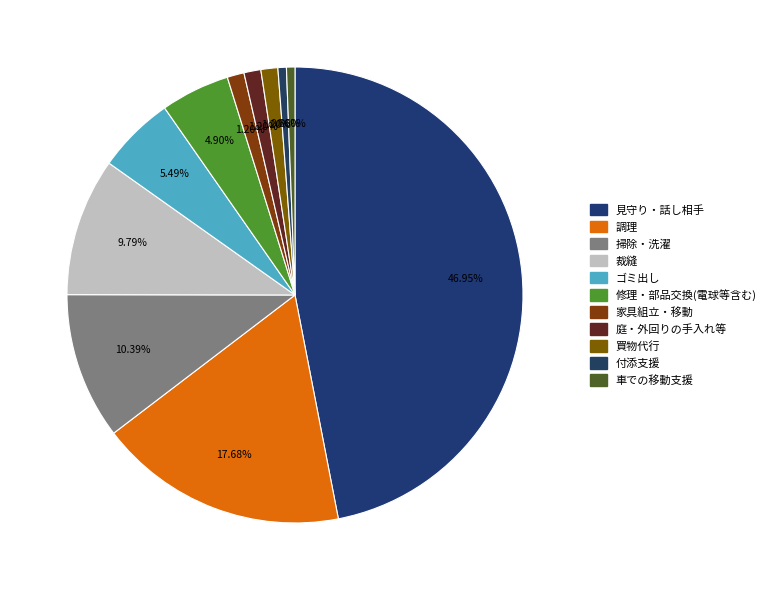

Combined, what portion of the pie is 掃除・洗濯 and 修理・部品交換(電球等含む)?

15.3%